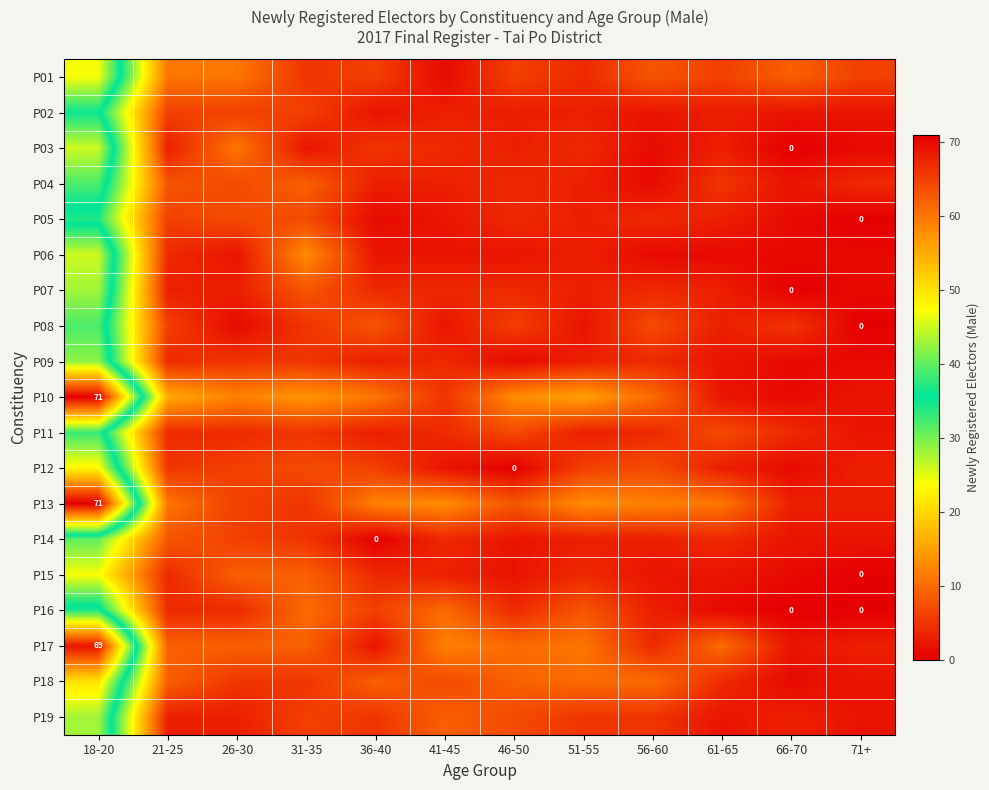

The value of P17 at 18-20 is 69. True or false?

True